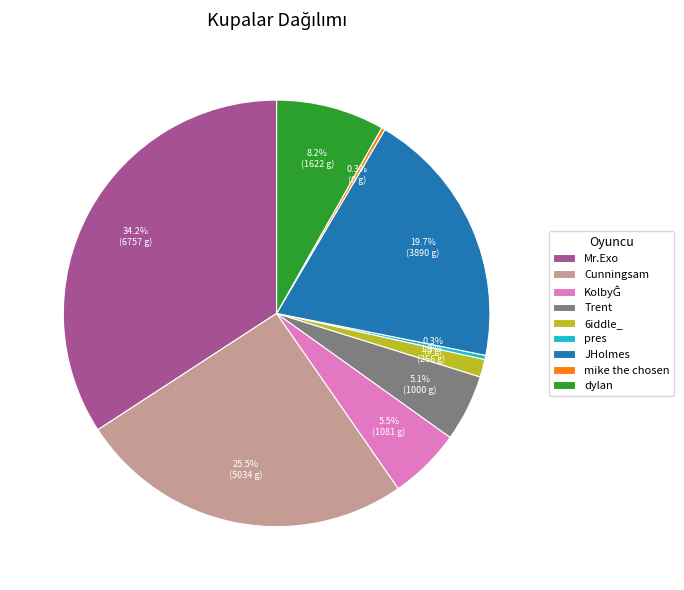

Combined, what portion of the pie is JHolmes and Cunningsam?

45.2%